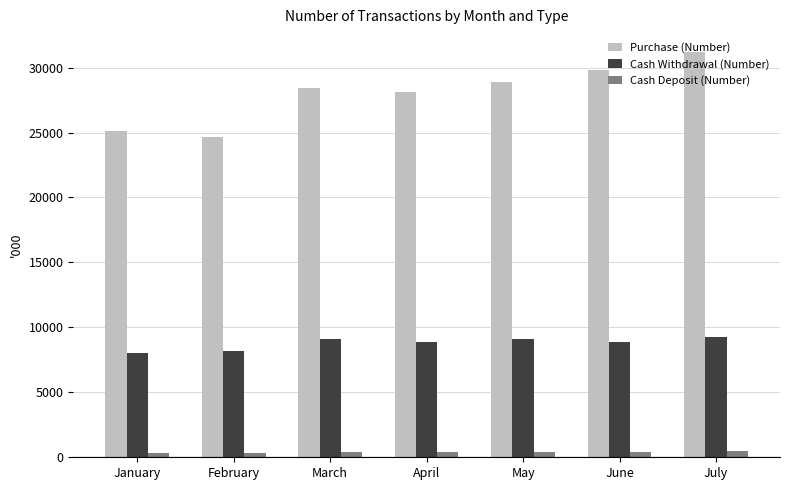

The value of Cash Withdrawal (Number) at March is 5336.9. True or false?

False